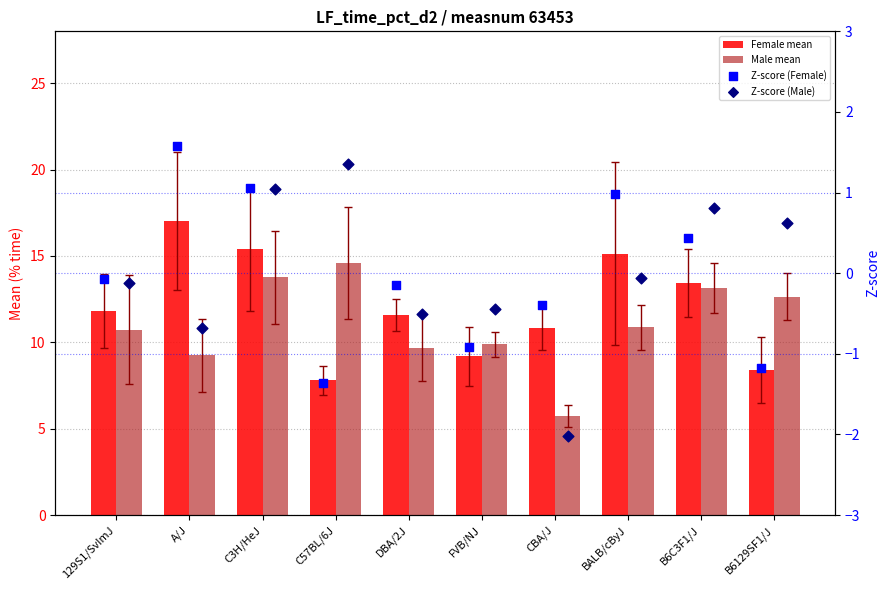

Which series has the largest Y range (max minus min)?

Female mean